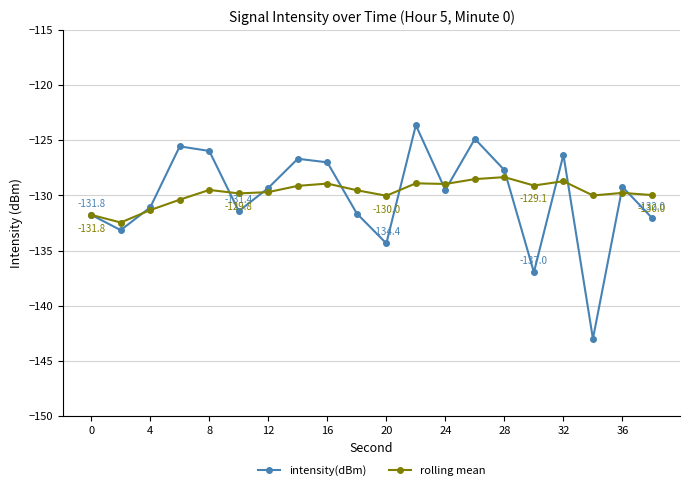

What is the value of the intensity(dBm) point at the 4th from the left?

-125.6